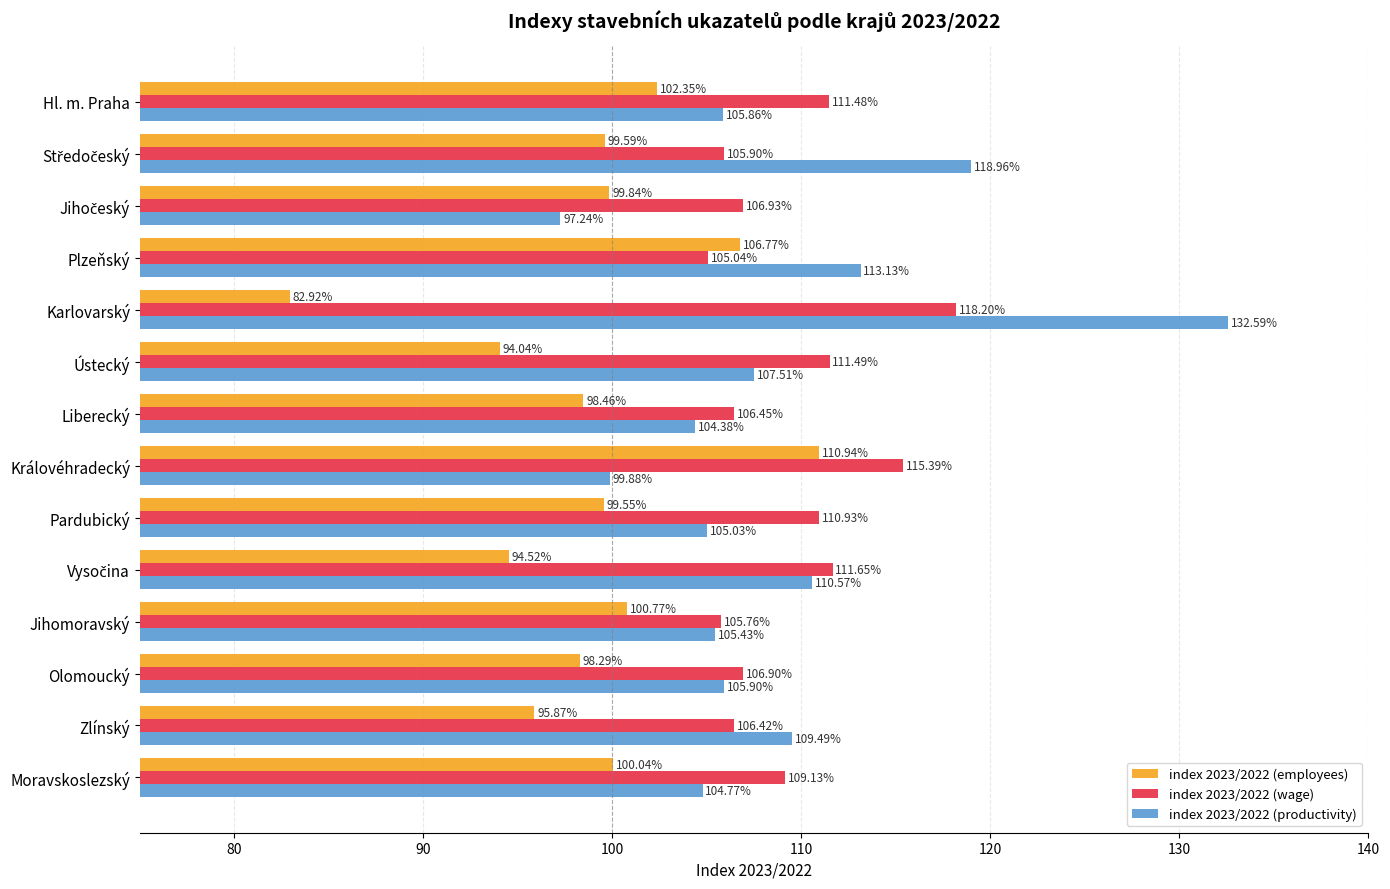

How many data points in index 2023/2022 (wage) are above 109?

7